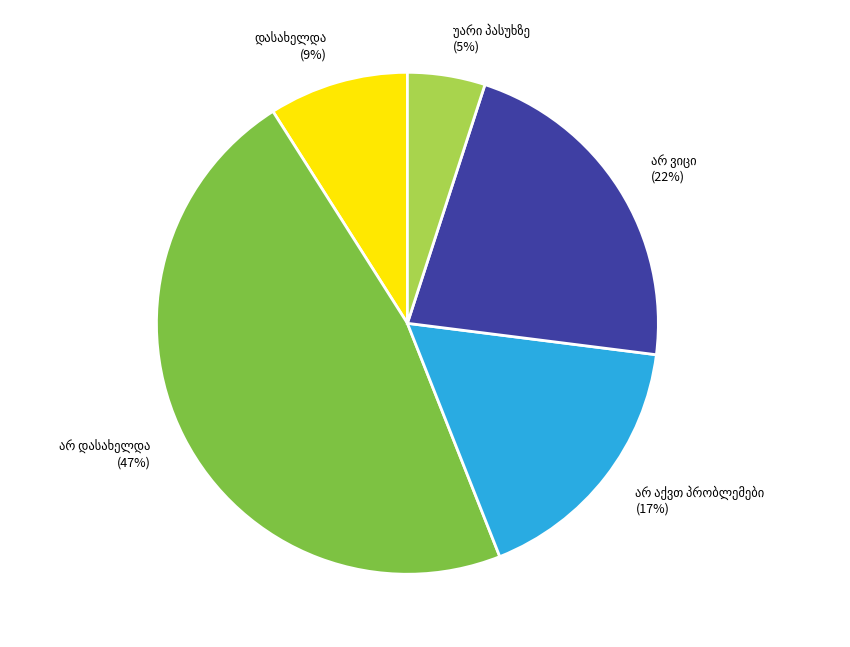

To the nearest percent, what is the average slice percentage?

20%